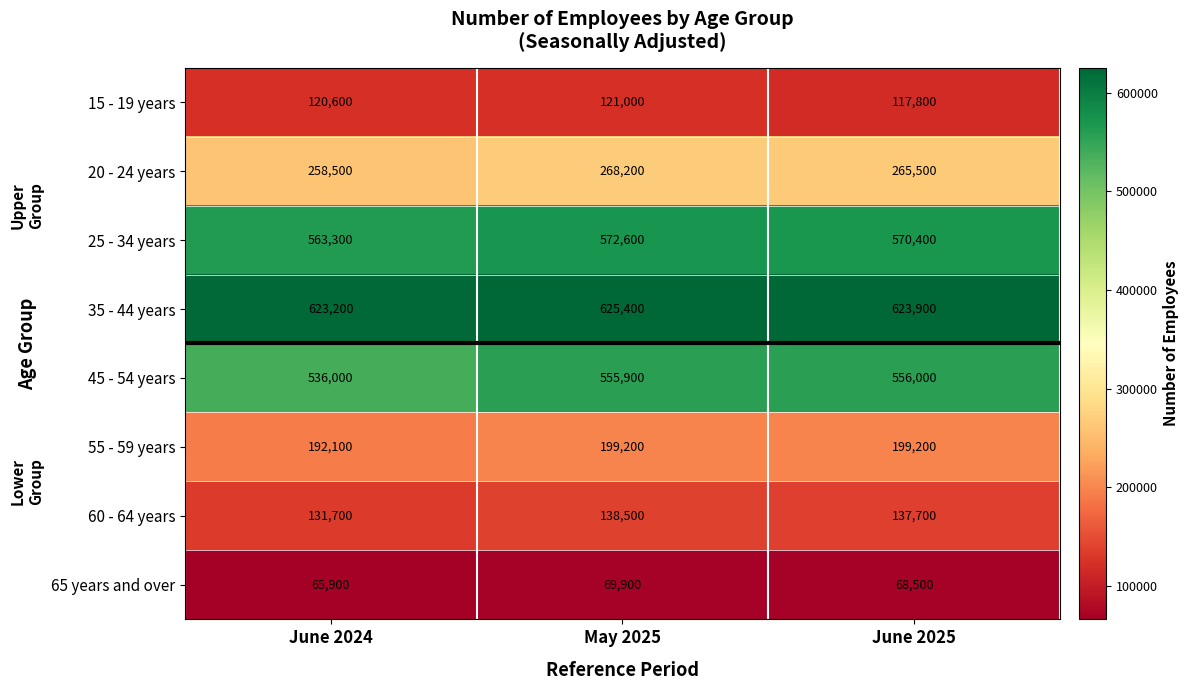

Which series changed the most between June 2024 and May 2025?

45 - 54 years